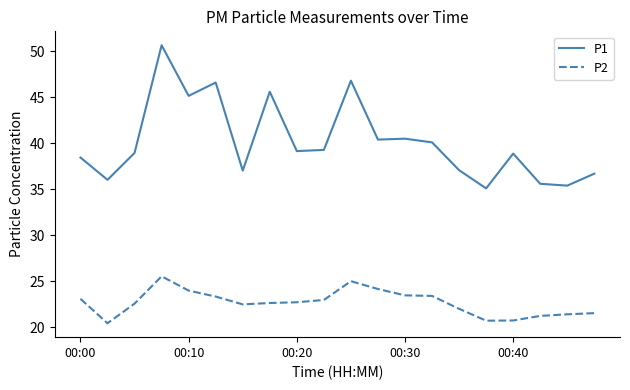

Which series has the largest total across all categories?

P1